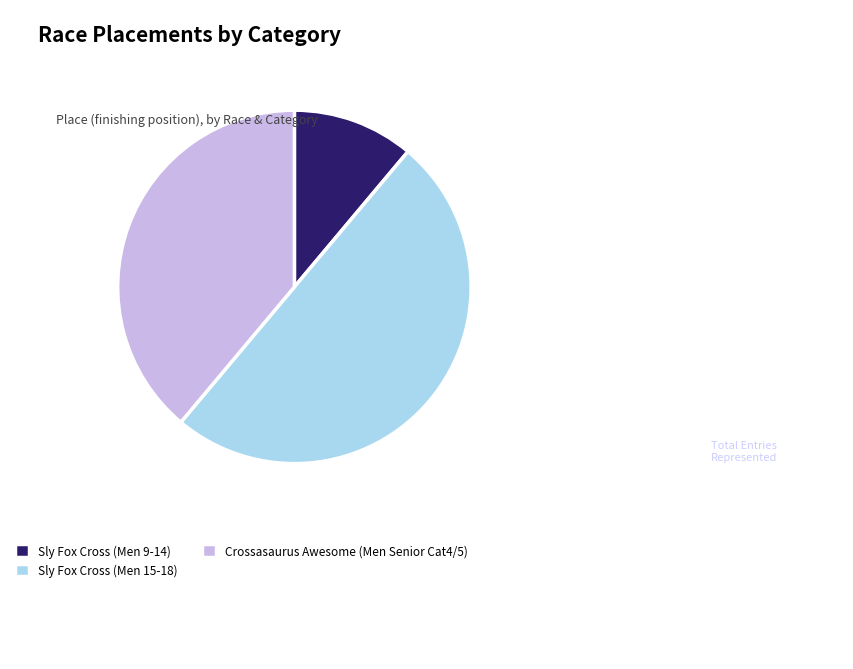

True or false: Crossasaurus Awesome (Men Senior Cat4/5) accounts for 50% of the total.

False